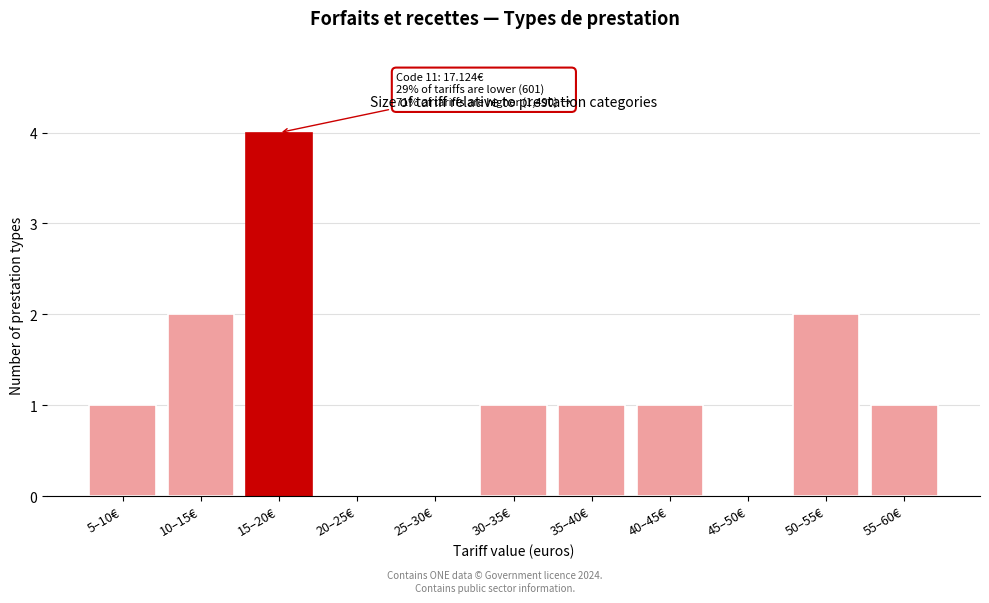

Reading left to right, list all the values displayed in this chart.

5–10€=1	10–15€=2	15–20€=4	20–25€=0	25–30€=0	30–35€=1	35–40€=1	40–45€=1	45–50€=0	50–55€=2	55–60€=1